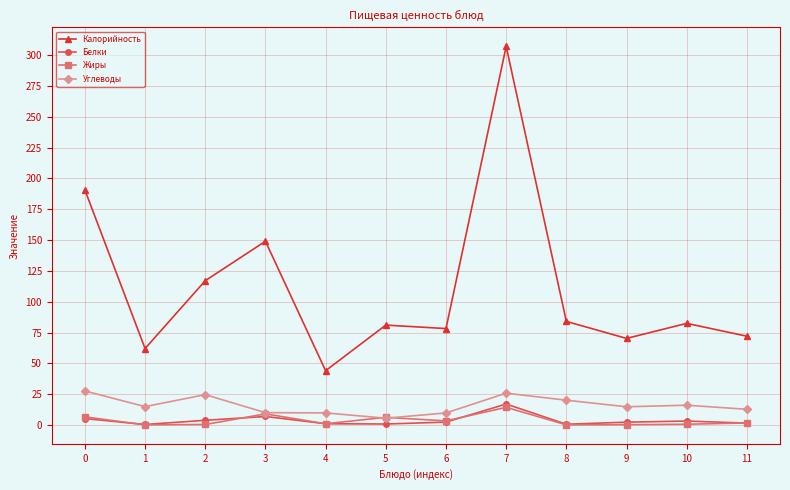

Which series has the largest total across all categories?

Калорийность